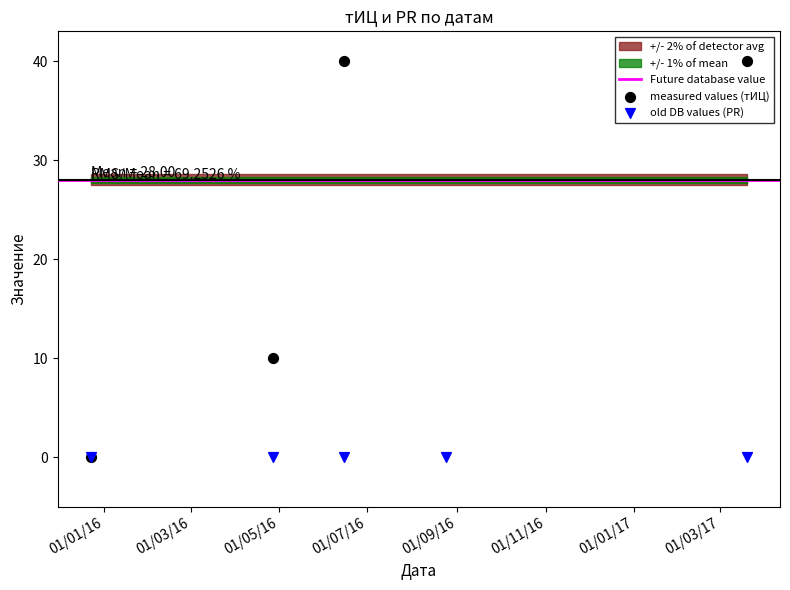

Approximately how many times larger is the value at 2016-04-27 compared to 2017-03-20?

0.2